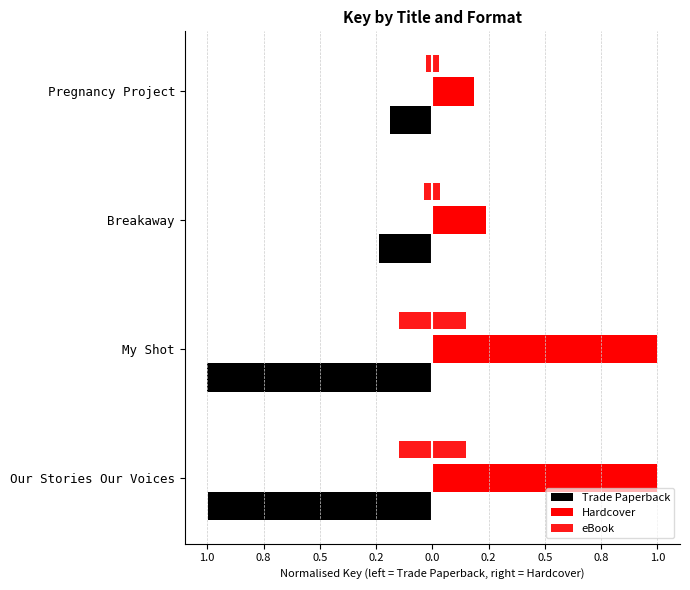

What is the sum of the eBook values at Pregnancy Project and Our Stories Our Voices?

0.2